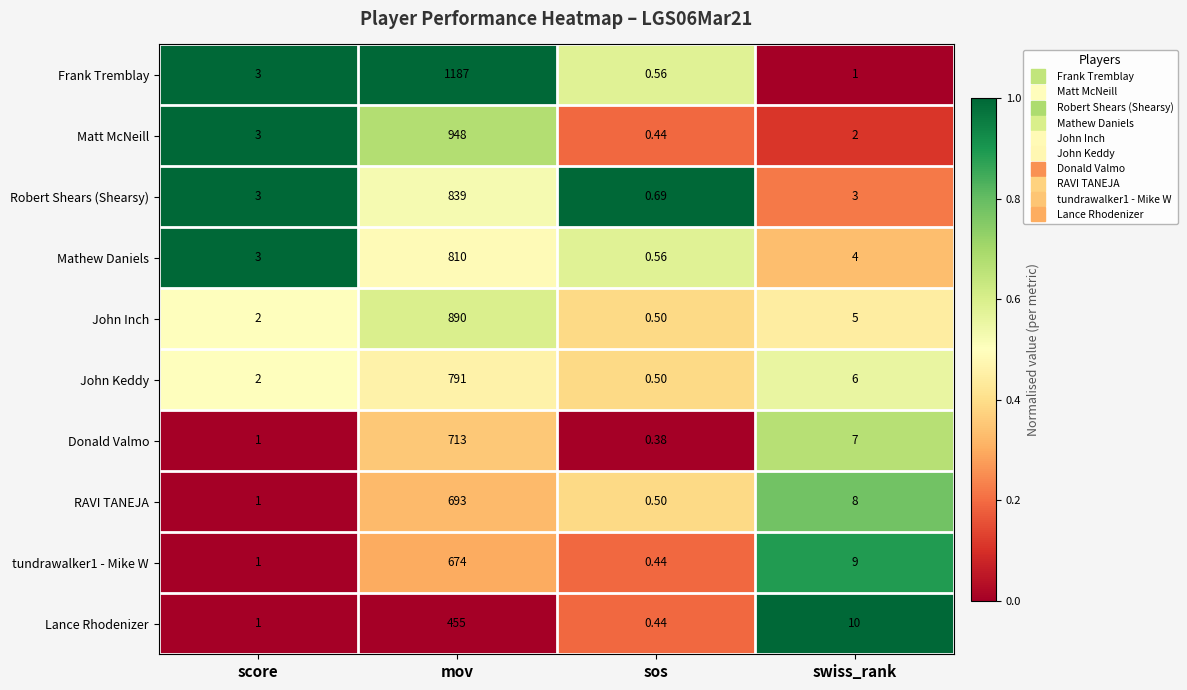

Rank the categories by RAVI TANEJA value from highest to lowest.

mov, swiss_rank, score, sos